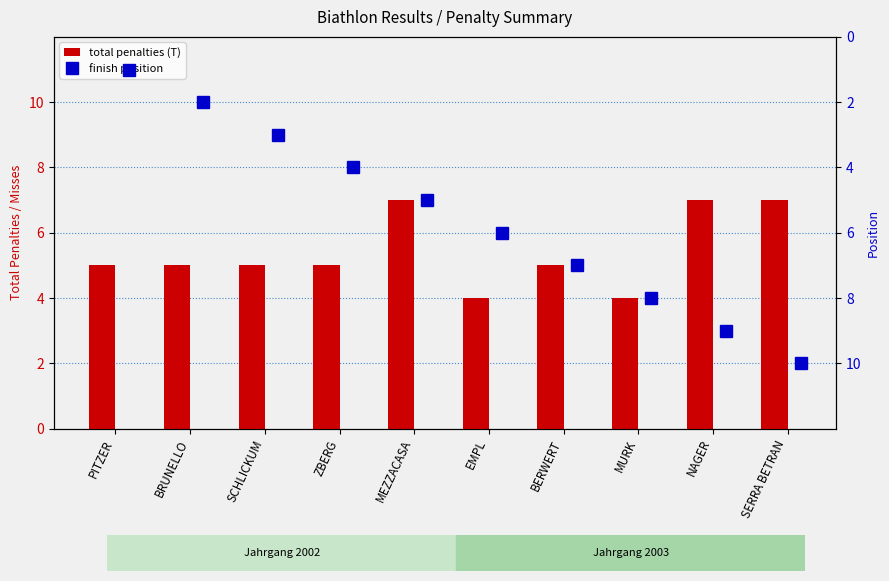

What is the lowest value of the total penalties (T) series?

4